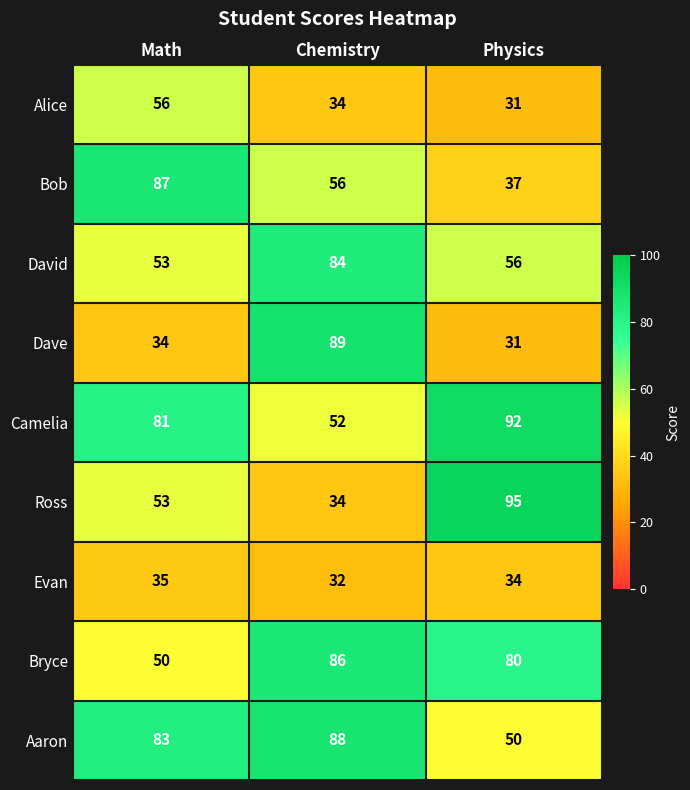

Rank the series by their maximum value, from lowest to highest.

Evan, Alice, David, Bryce, Bob, Aaron, Dave, Camelia, Ross